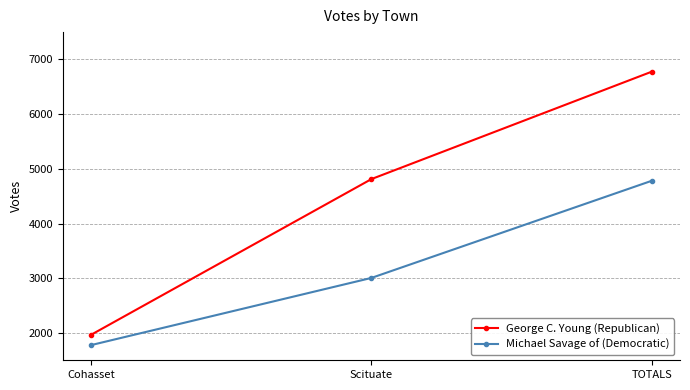

True or false: Michael Savage of (Democratic) has a value of 4783 at TOTALS.

True